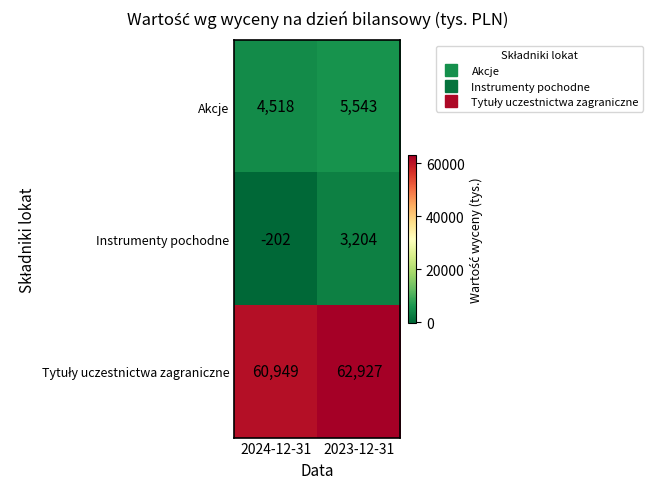

Which series has the widest spread of values?

Instrumenty pochodne